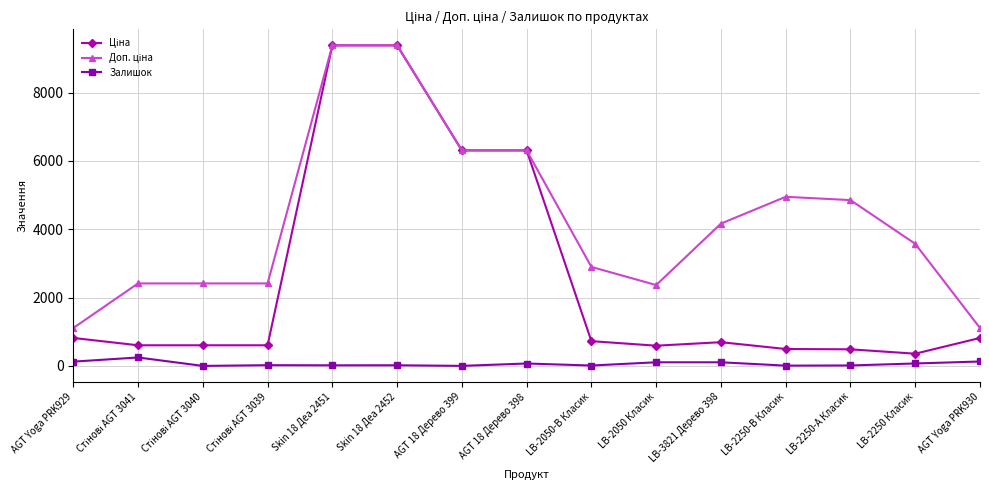

What is the label of the 5th point from the right?

LB-3821 Дерево 398